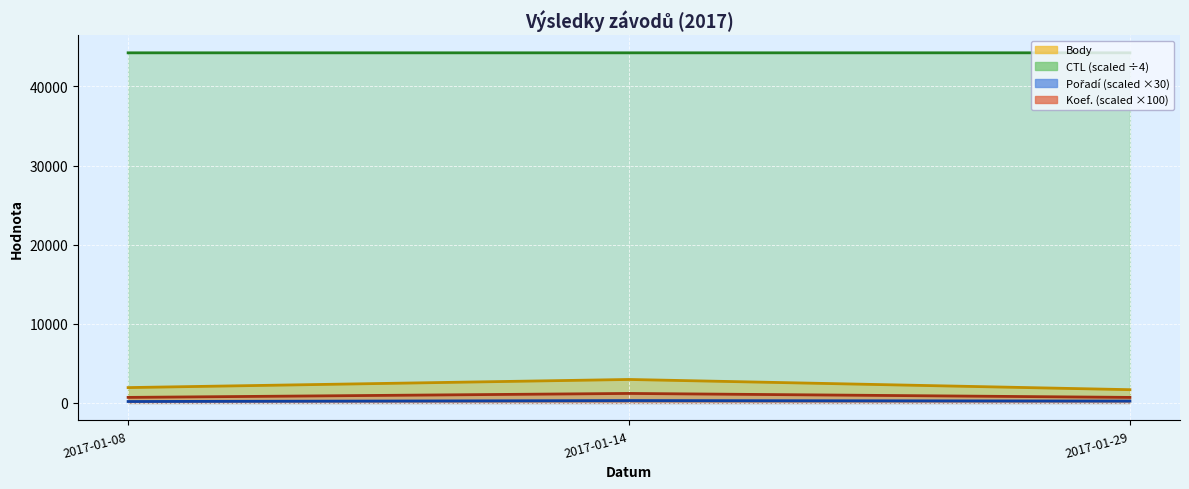

Which series has the widest spread of values?

Body